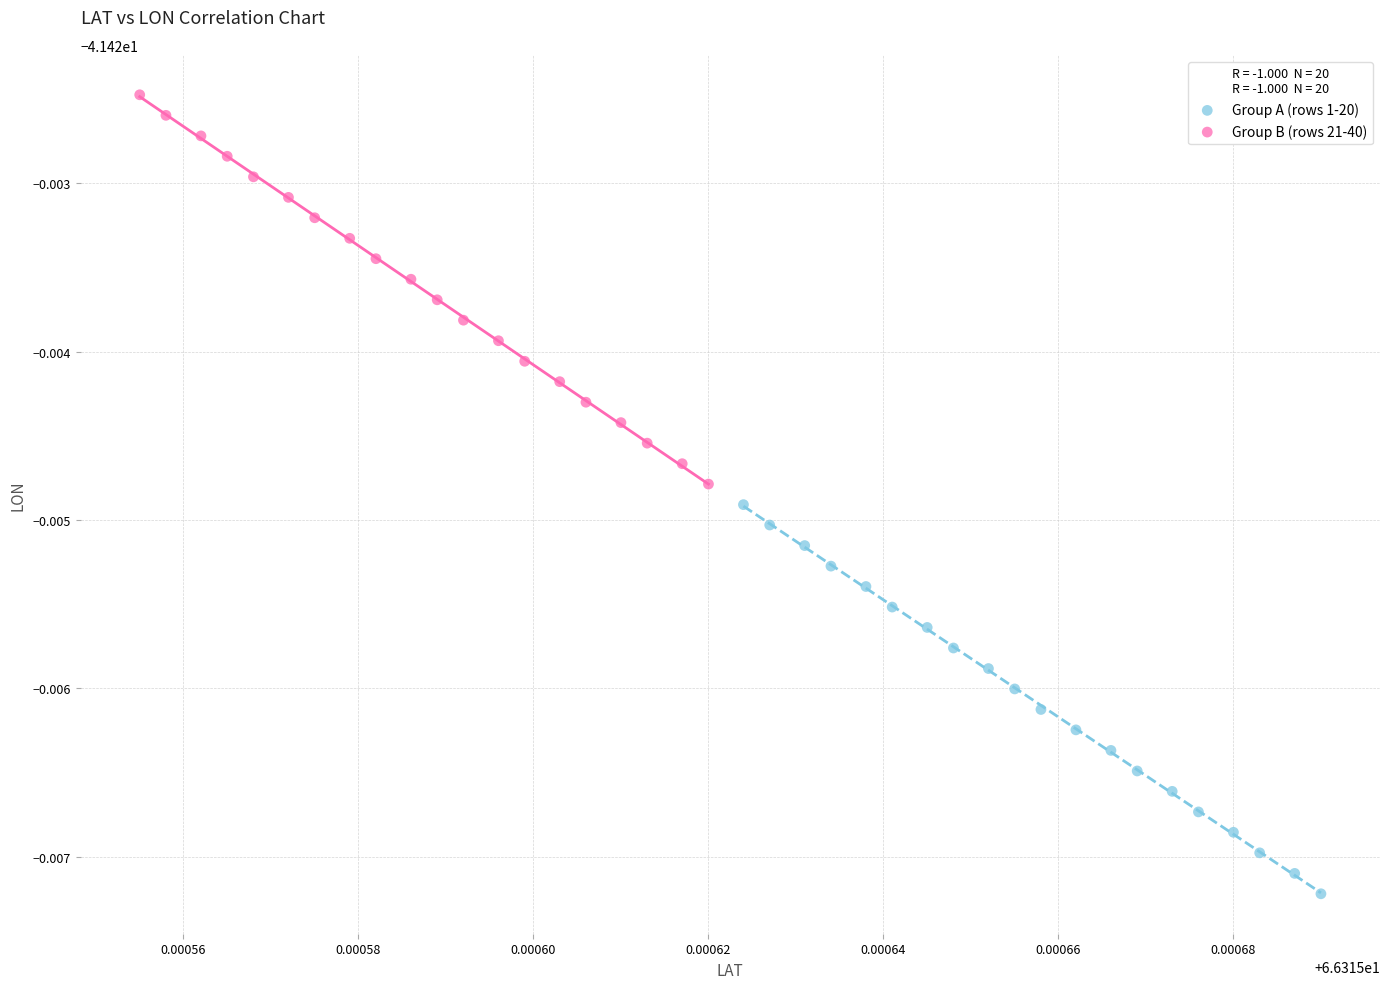

Which series contains the highest Y value?

Group B (rows 21-40)